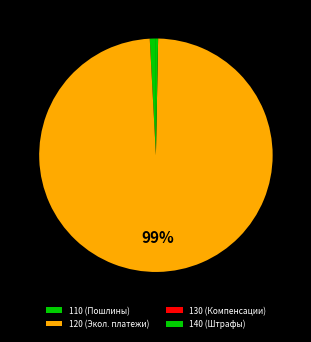

Which has a higher value, 110 or 130?

110